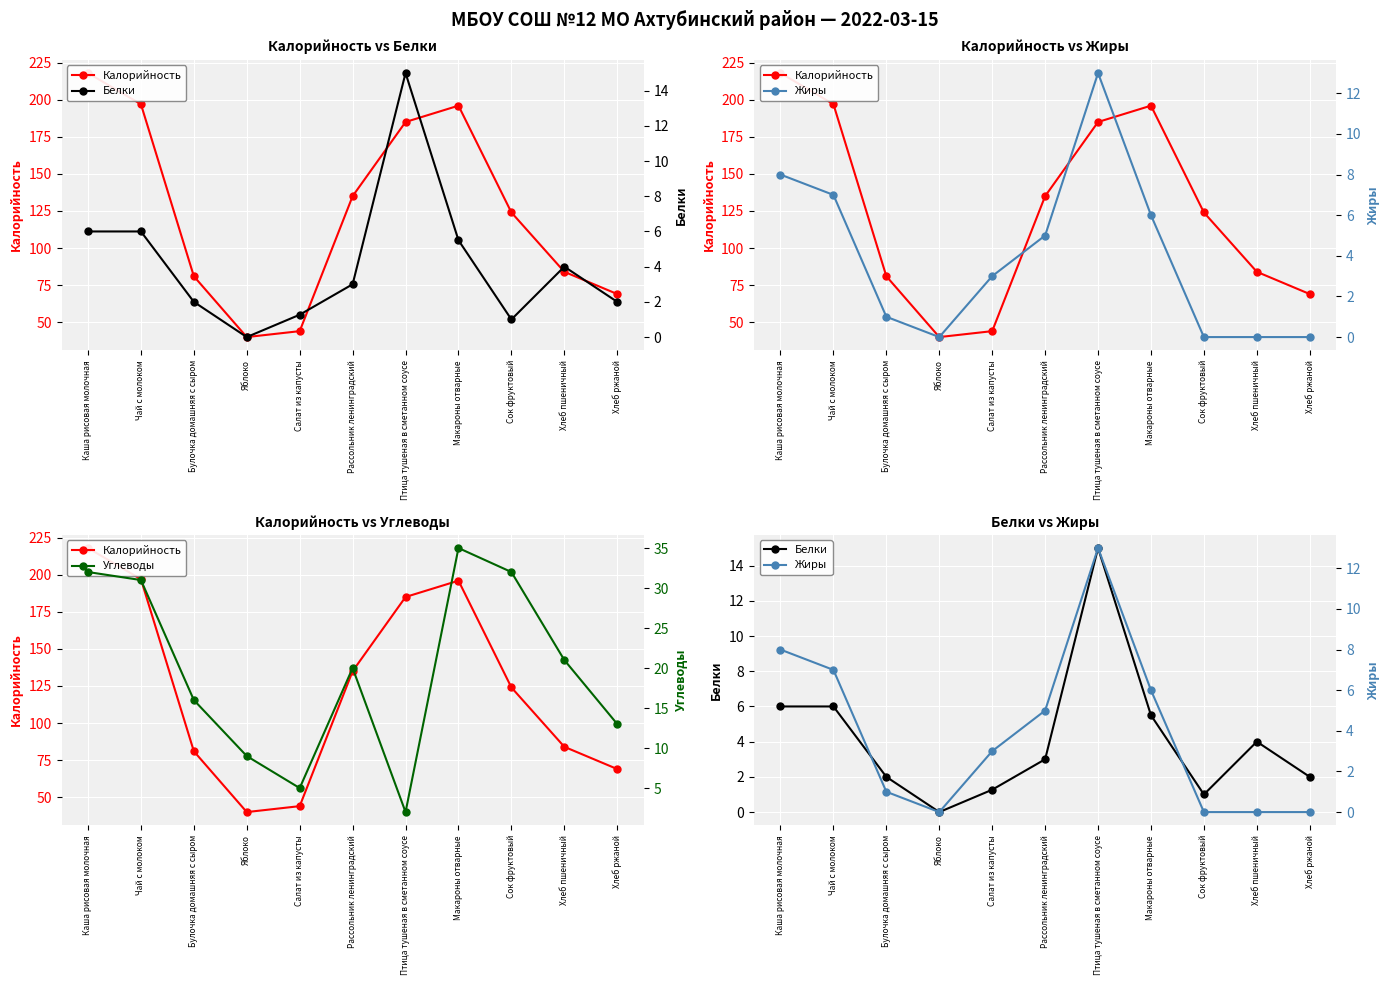

The value of Углеводы at Булочка домашняя с сыром is 24.3. True or false?

False